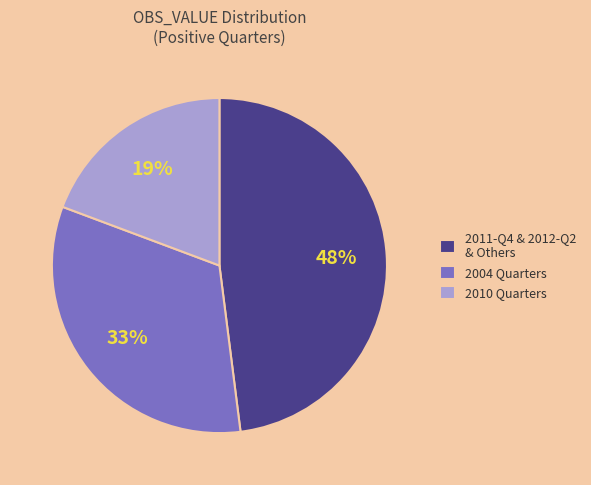

Which has a higher value, 2004 Quarters or 2011-Q4 & 2012-Q2 & Others?

2011-Q4 & 2012-Q2 & Others